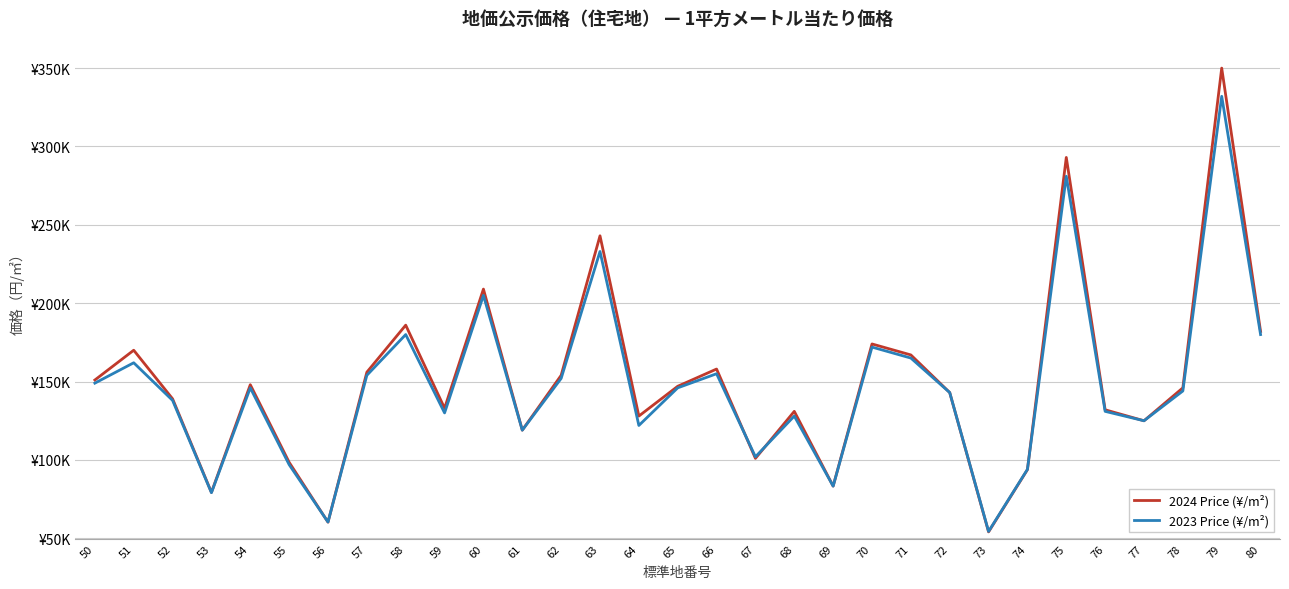

Does the chart display data point markers on the line(s)?

No